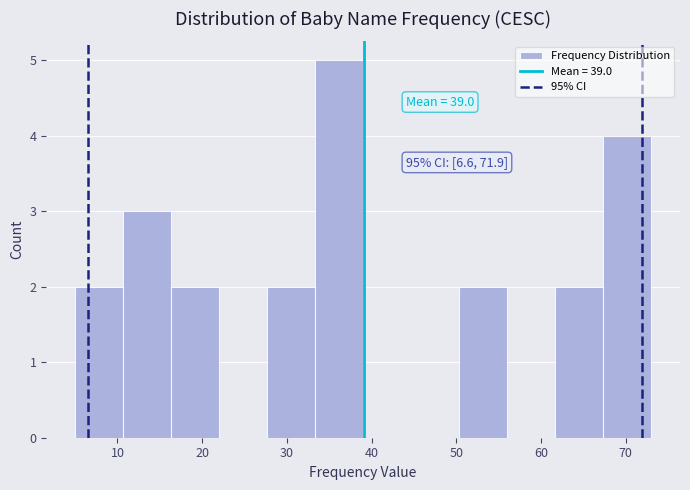

Over which range of the x-axis is the bar tallest?

33 to 39